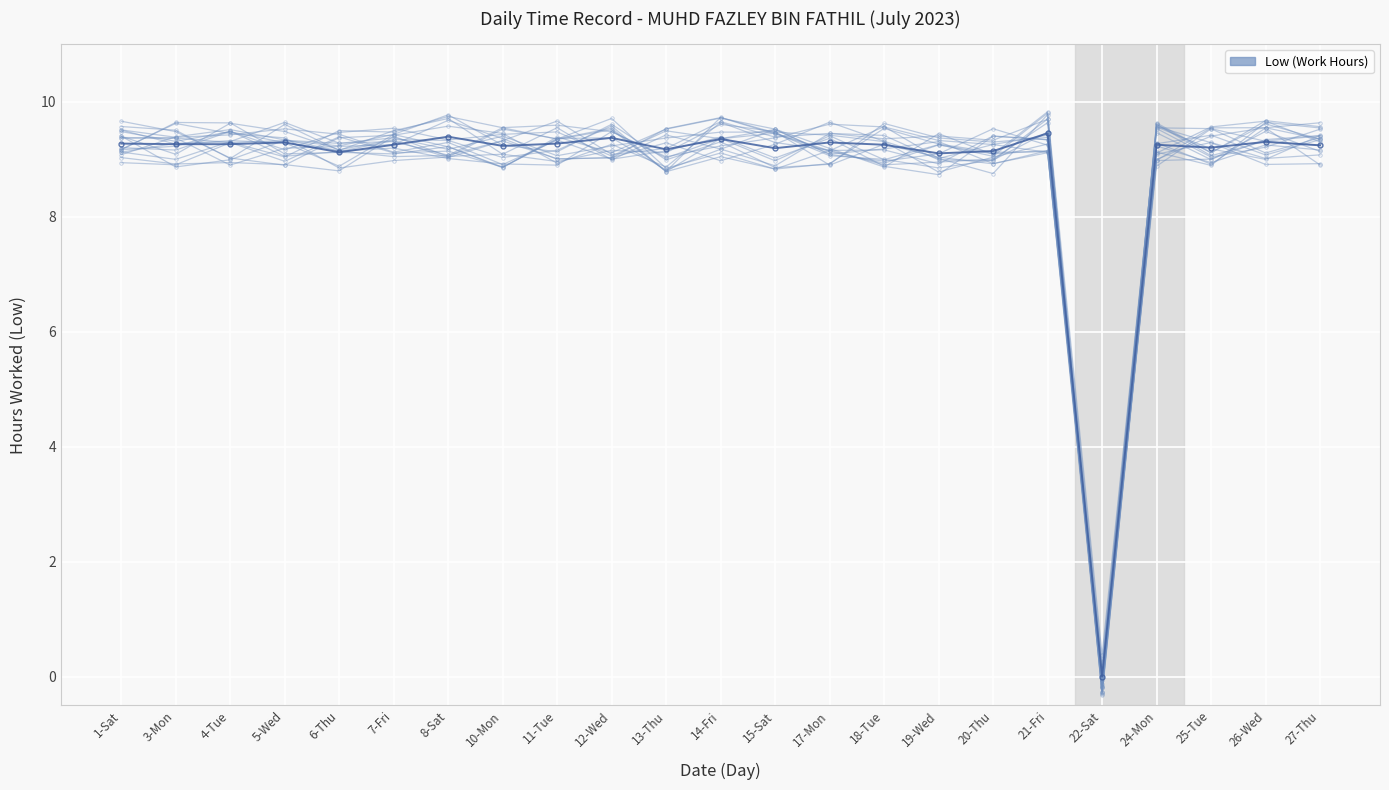

How many intersections are there between Low (Work Hours) Actual and Low (Work Hours)?

10